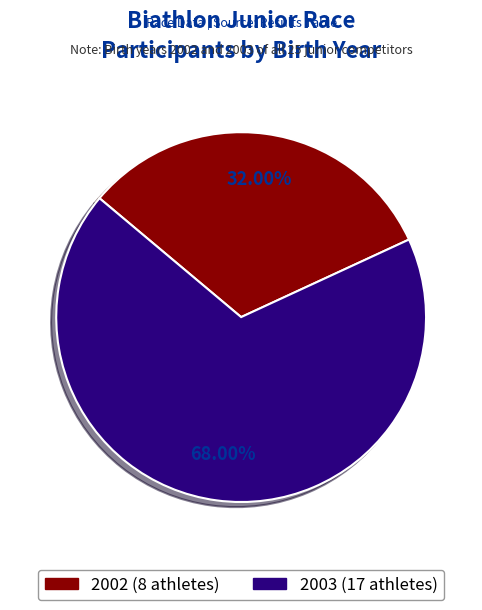

How many slices are in this pie chart?

2